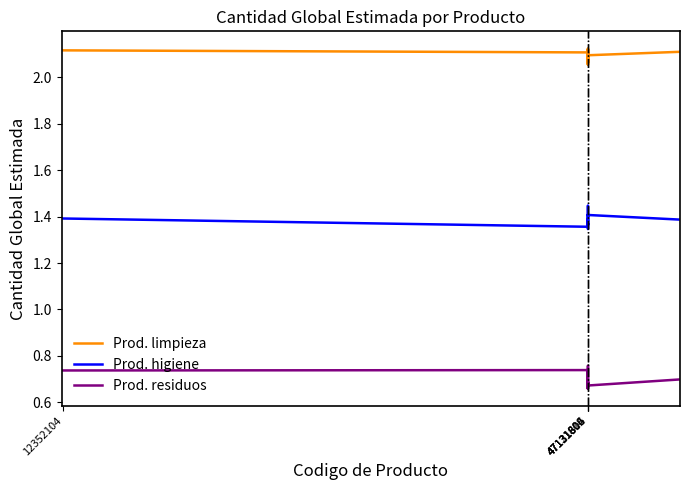

What is the difference between the maximum and minimum values in the Prod. residuos series?

0.1